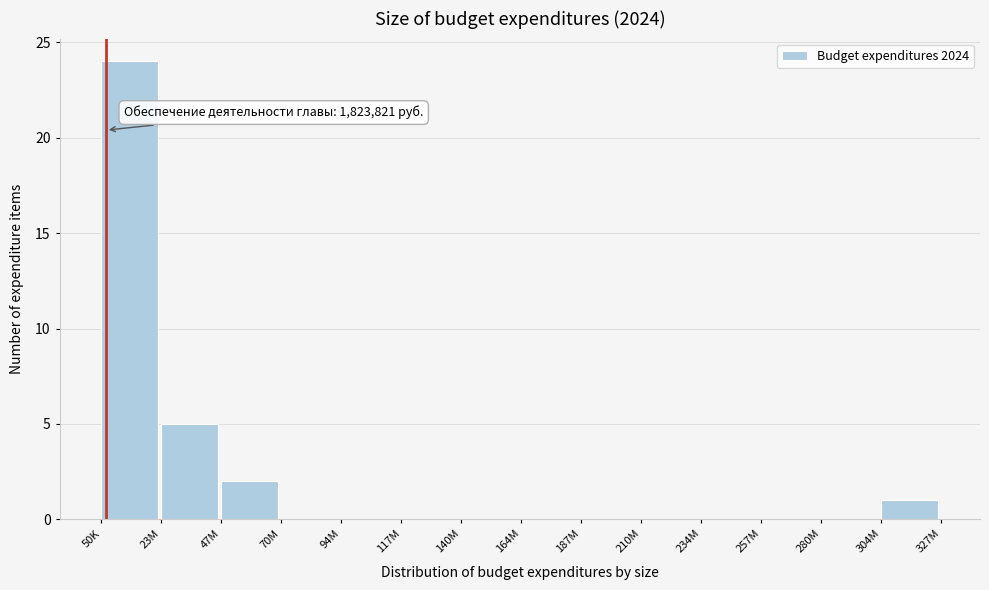

Reading left to right, extract all data points from this chart.

50K=24	23M=5	47M=2	70M=0	94M=0	117M=0	140M=0	164M=0	187M=0	210M=0	234M=0	257M=0	280M=0	304M=1